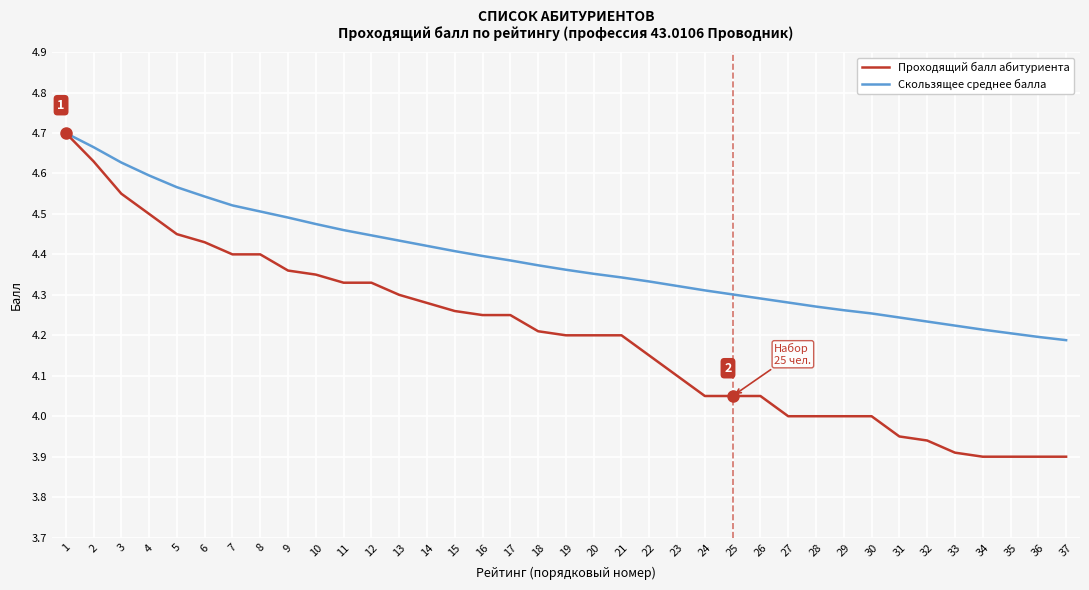

At which label does Проходящий балл абитуриента reach its peak?

1